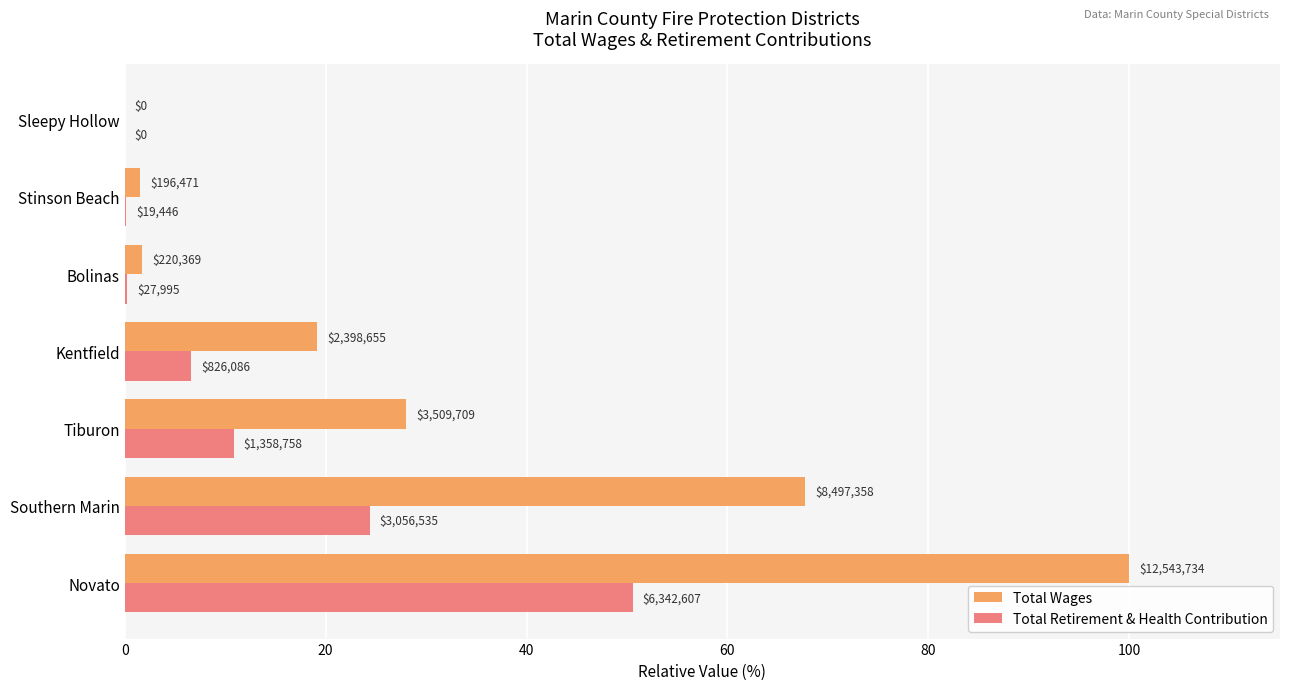

What is the value of the Total Wages bar at the 1st from the left?

100.0